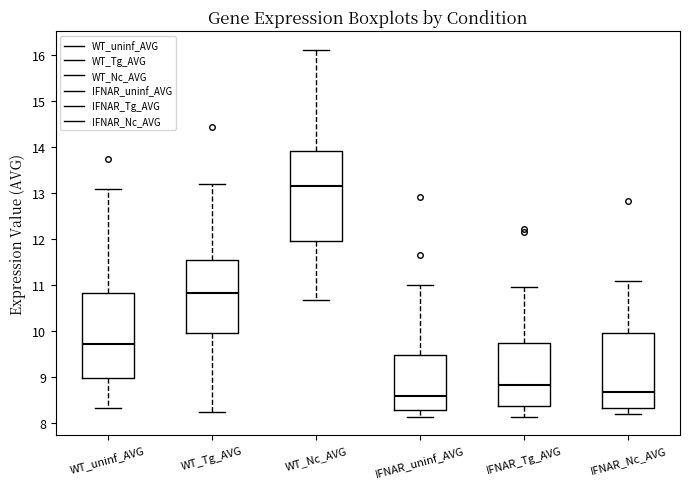

Reading left to right, transcribe this box plot: for each box, give where its median line is, the range the box spans, and where its two whiskers end, as read against the y-axis. The values are not printed on the chart, so give them approximately, as read against the axis.

WT_uninf_AVG: median 9.7, box 9.0 to 10.8, whiskers 8.3 to 13.1
WT_Tg_AVG: median 10.8, box 9.9 to 11.6, whiskers 8.3 to 13.2
WT_Nc_AVG: median 13.2, box 12.0 to 13.9, whiskers 10.7 to 16.1
IFNAR_uninf_AVG: median 8.6, box 8.3 to 9.5, whiskers 8.1 to 11.0
IFNAR_Tg_AVG: median 8.8, box 8.4 to 9.7, whiskers 8.1 to 11.0
IFNAR_Nc_AVG: median 8.7, box 8.3 to 10.0, whiskers 8.2 to 11.1